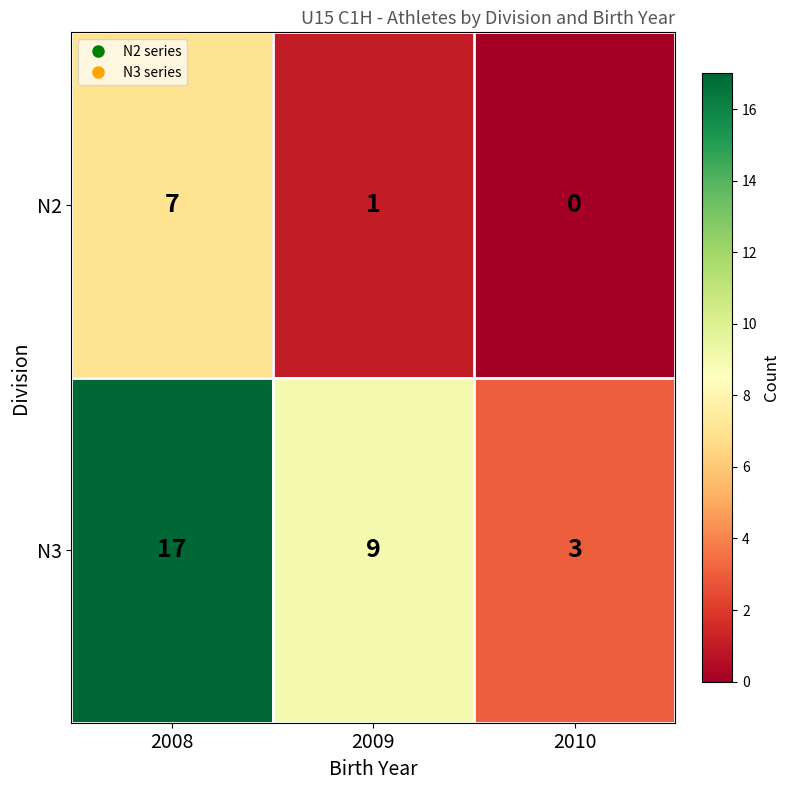

What value does the N3 series have at 2008, to the nearest 5?

15